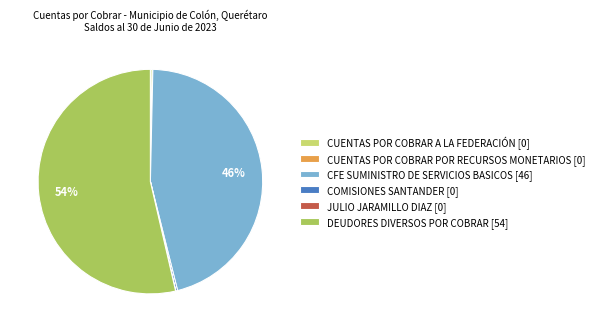

To the nearest percent, what is the difference between the largest and smallest slice percentages?

54%